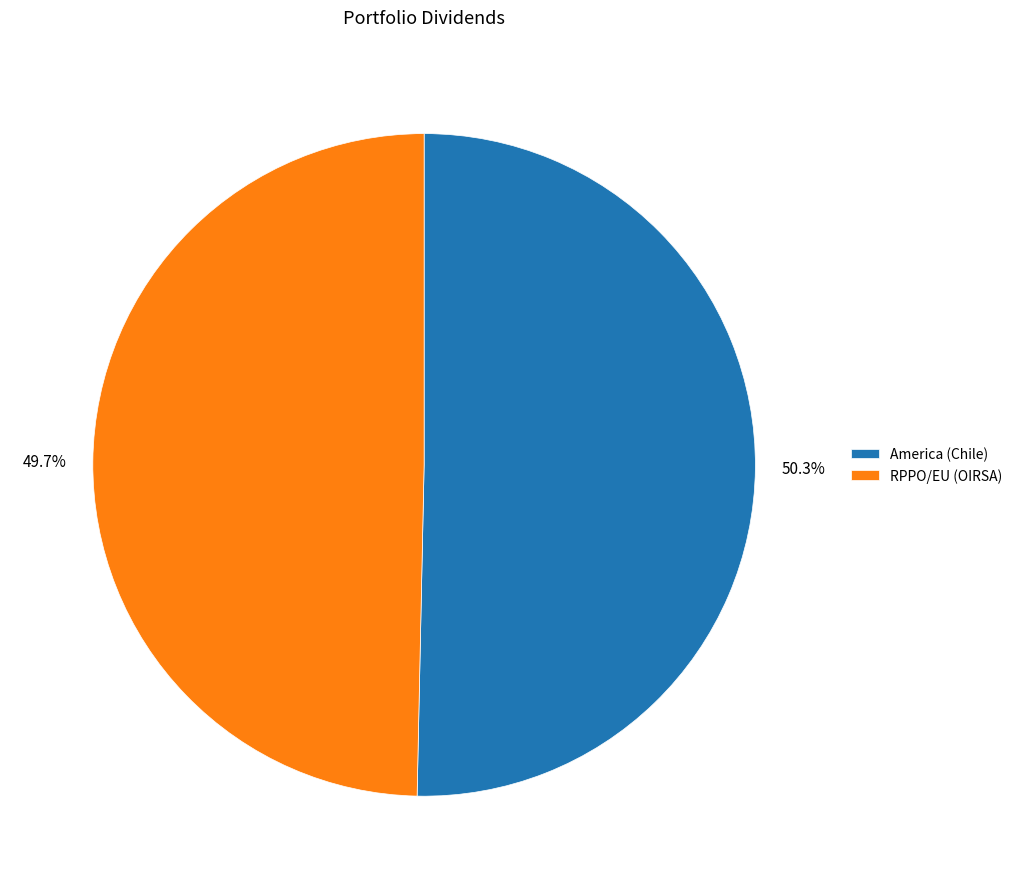

Rank the categories by value from highest to lowest.

America (Chile), RPPO/EU (OIRSA)